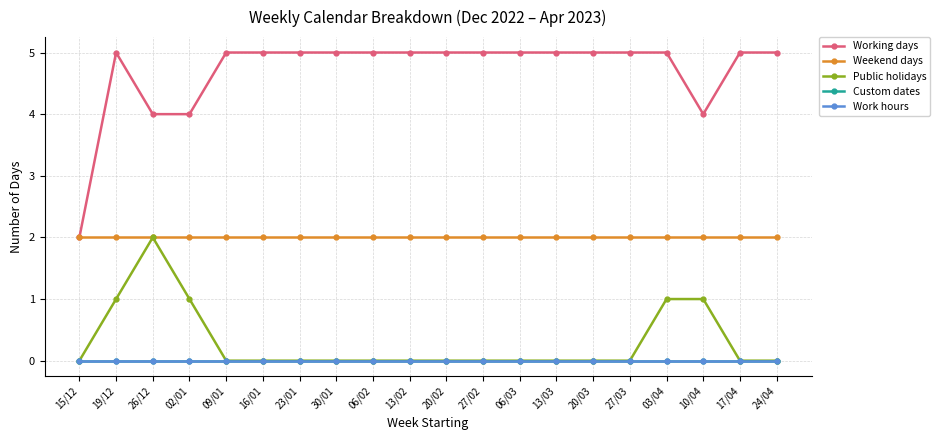

Rank the series by their maximum value, from highest to lowest.

Working days, Weekend days, Public holidays, Custom dates, Work hours